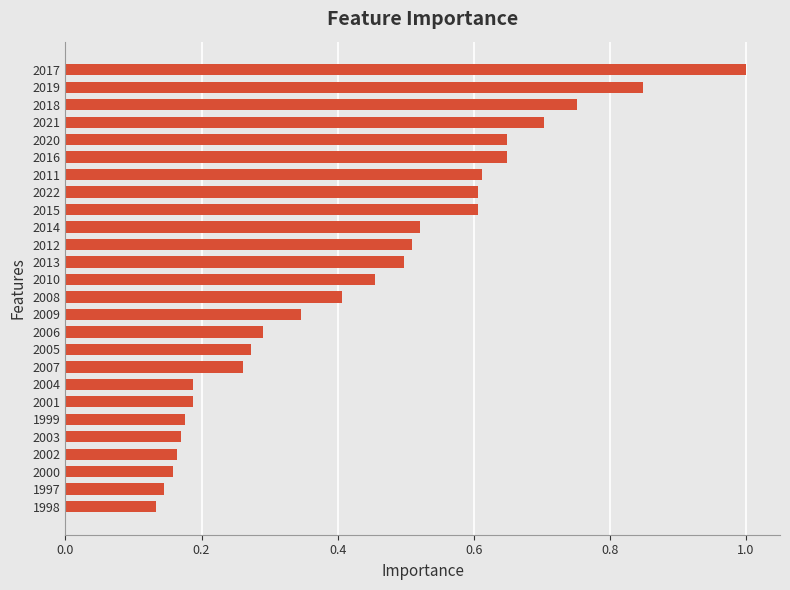

What is the sum of all values?

11.3